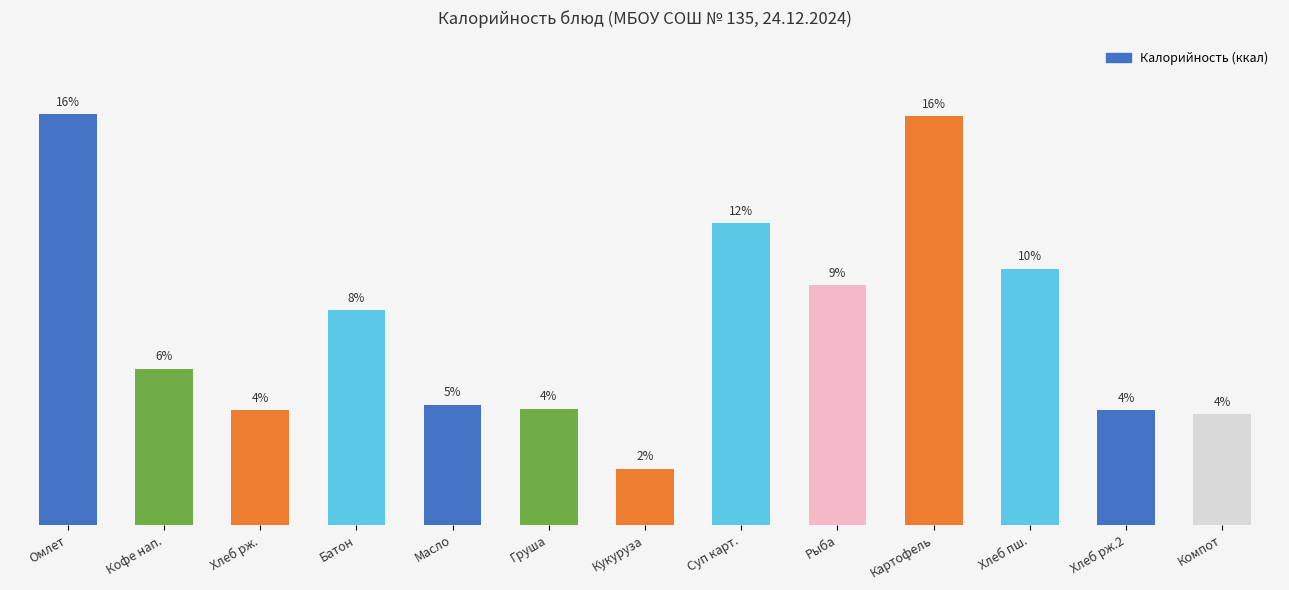

What position from the right is Хлеб пш.?

3